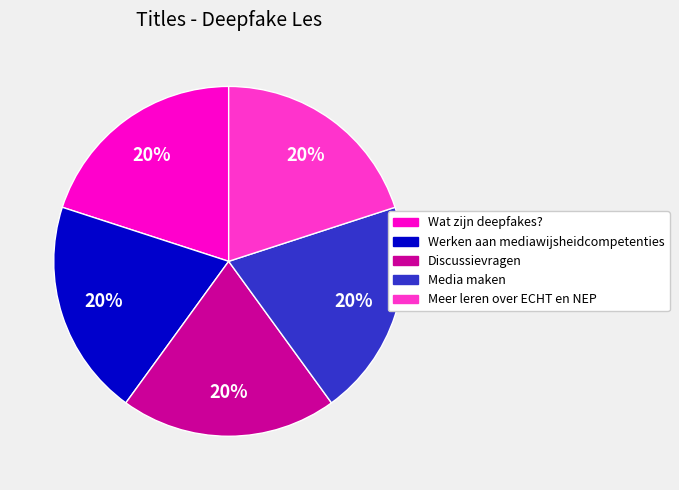

Combined, do Werken aan mediawijsheidcompetenties and Meer leren over ECHT en NEP account for over 50%?

No